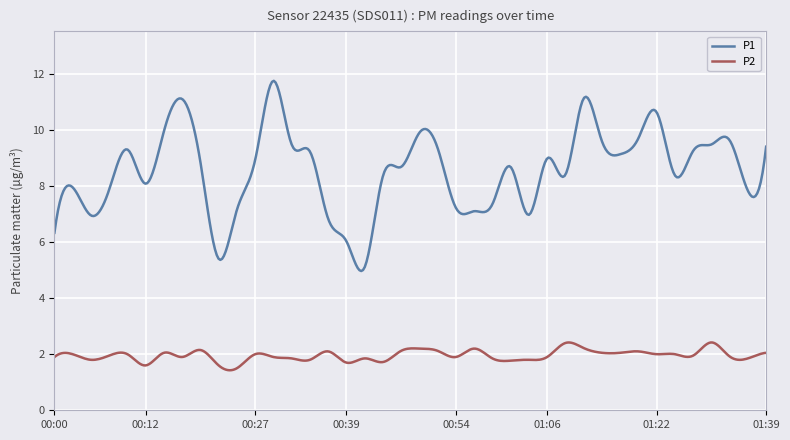

Count the number of data series in this chart.

2